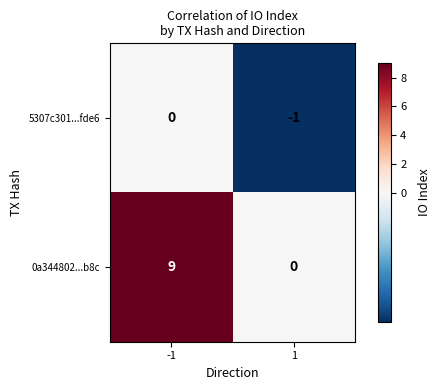

List the series in order of their peak value, lowest first.

5307c301...fde6, 0a344802...b8c